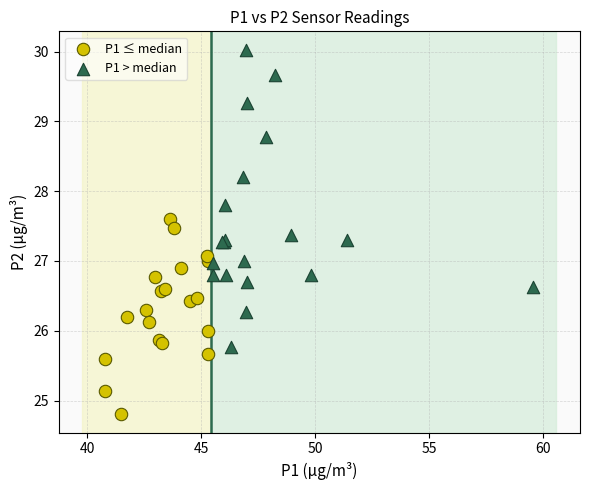

Which series reaches the minimum Y coordinate?

P1 ≤ median